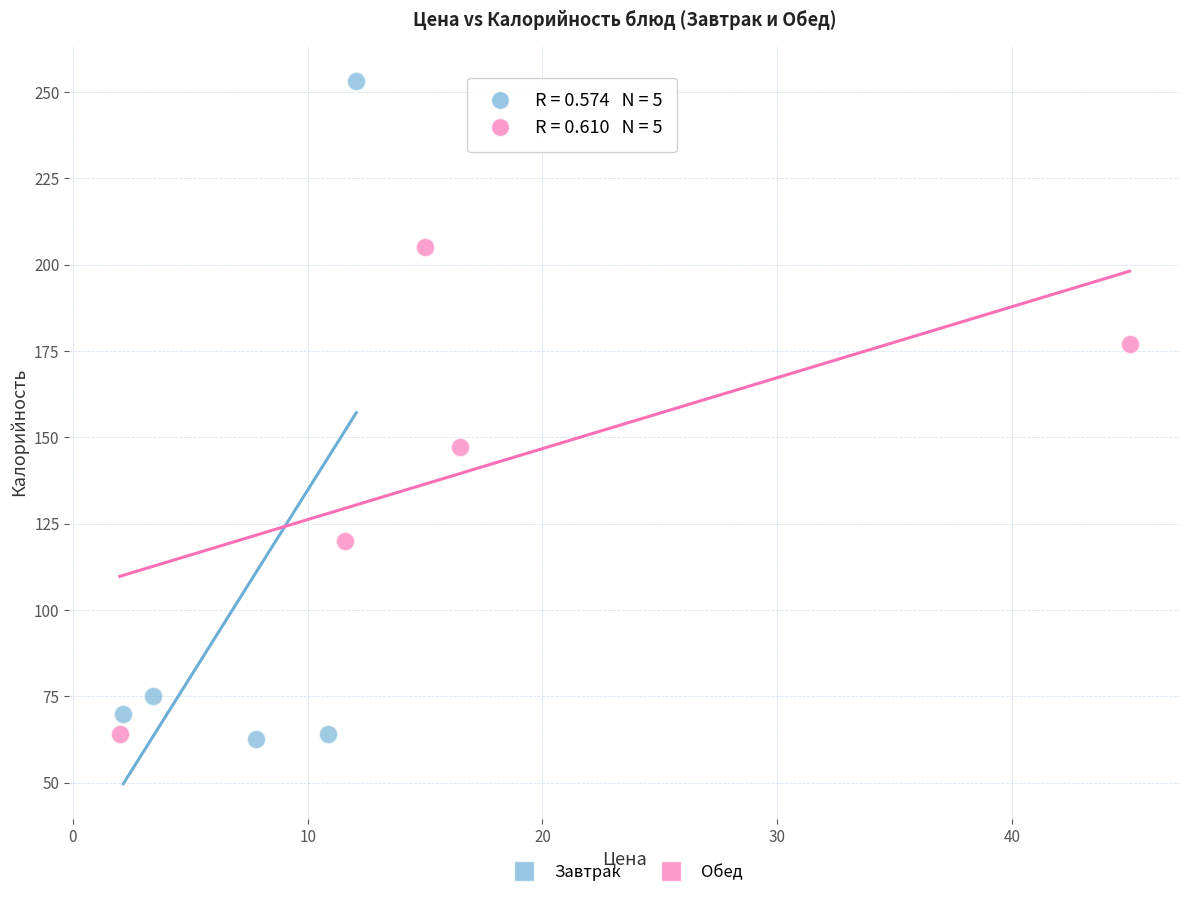

Which series reaches the maximum Y coordinate?

Завтрак